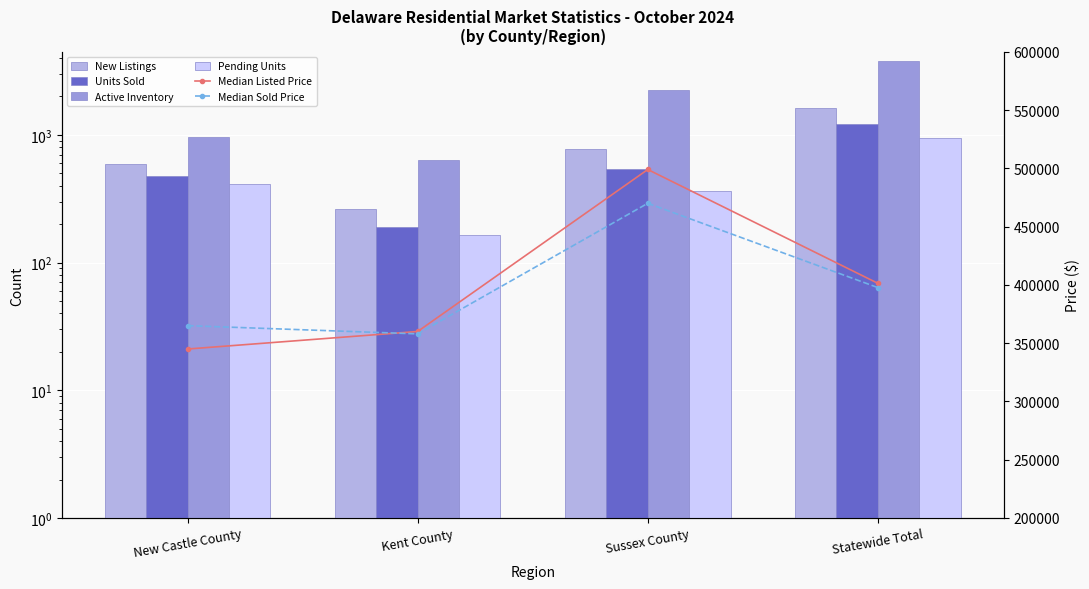

True or false: Units Sold has a value of 479 at New Castle County.

True